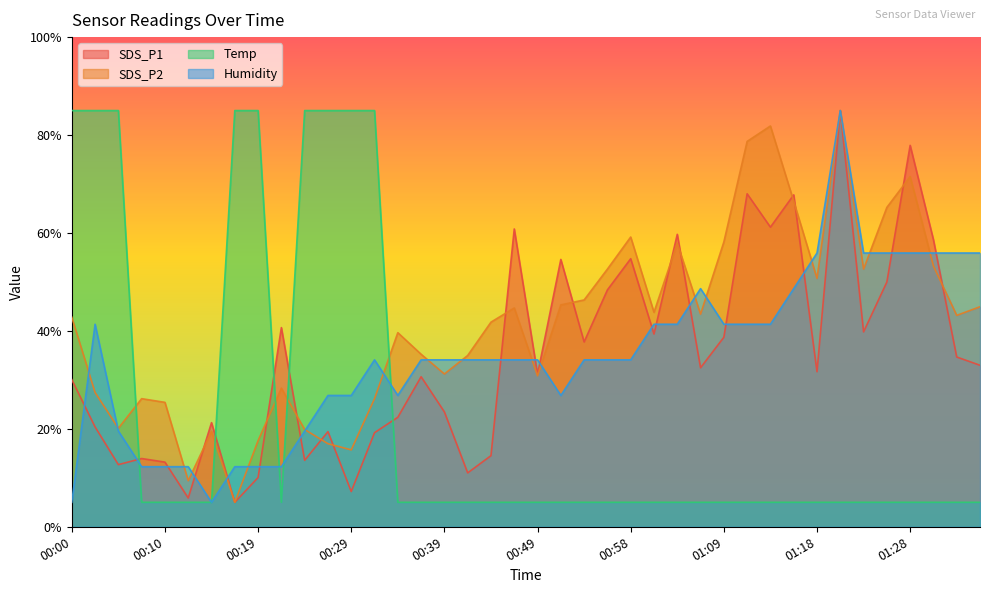

What is the sum of the Humidity values at 01:33 and 01:31?

111.8